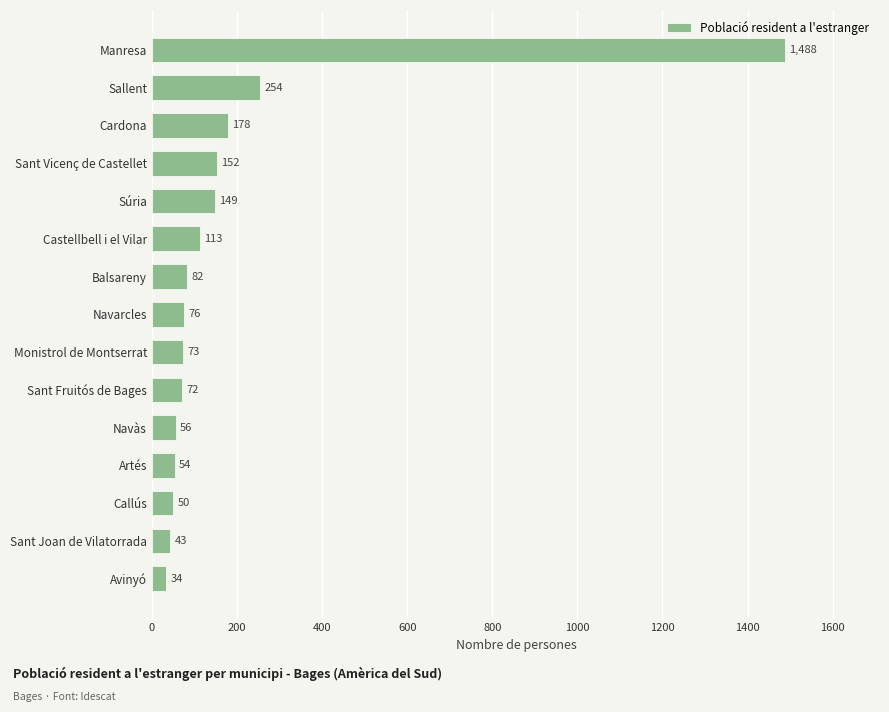

Rank the categories by value from lowest to highest.

Avinyó, Sant Joan de Vilatorrada, Callús, Artés, Navàs, Sant Fruitós de Bages, Monistrol de Montserrat, Navarcles, Balsareny, Castellbell i el Vilar, Súria, Sant Vicenç de Castellet, Cardona, Sallent, Manresa